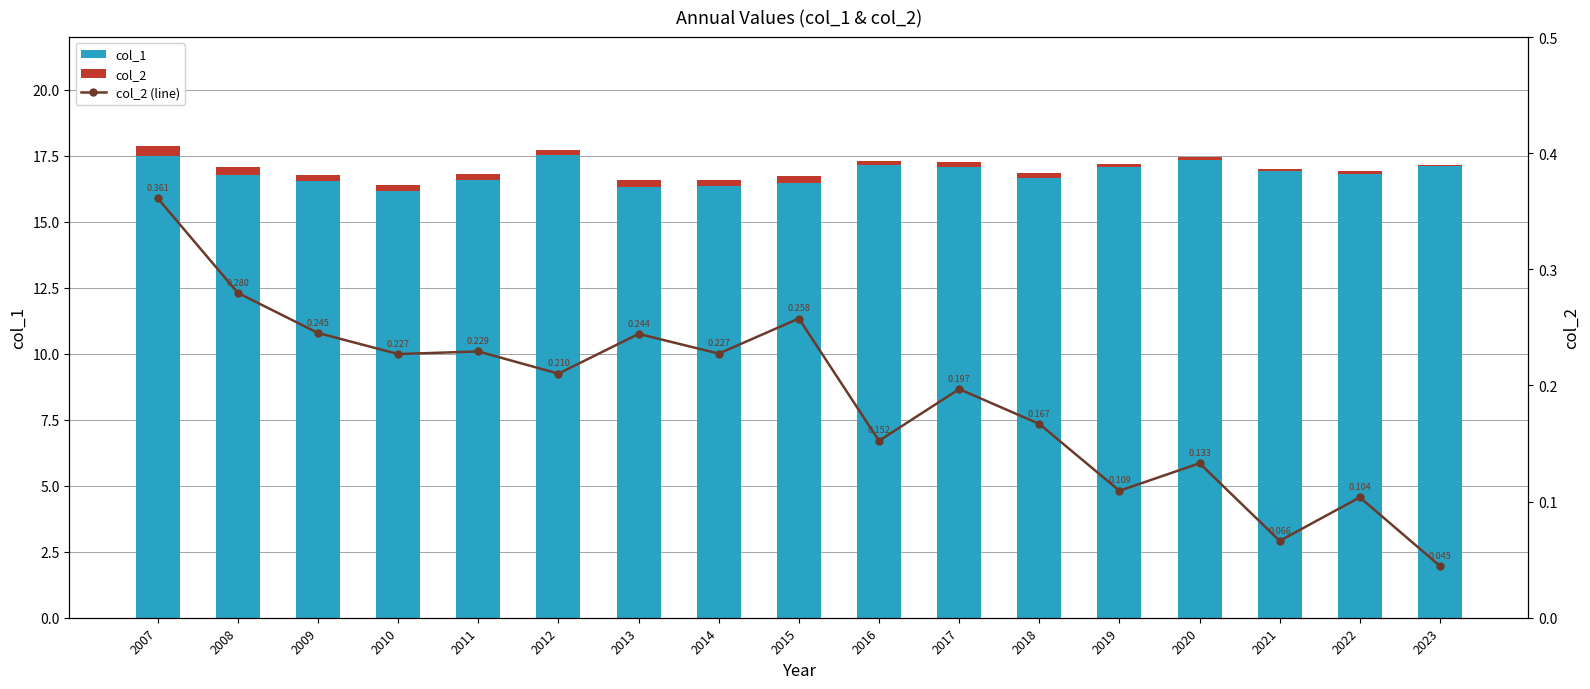

What is the value of the col_1 bar at the 3rd from the left?

16.5